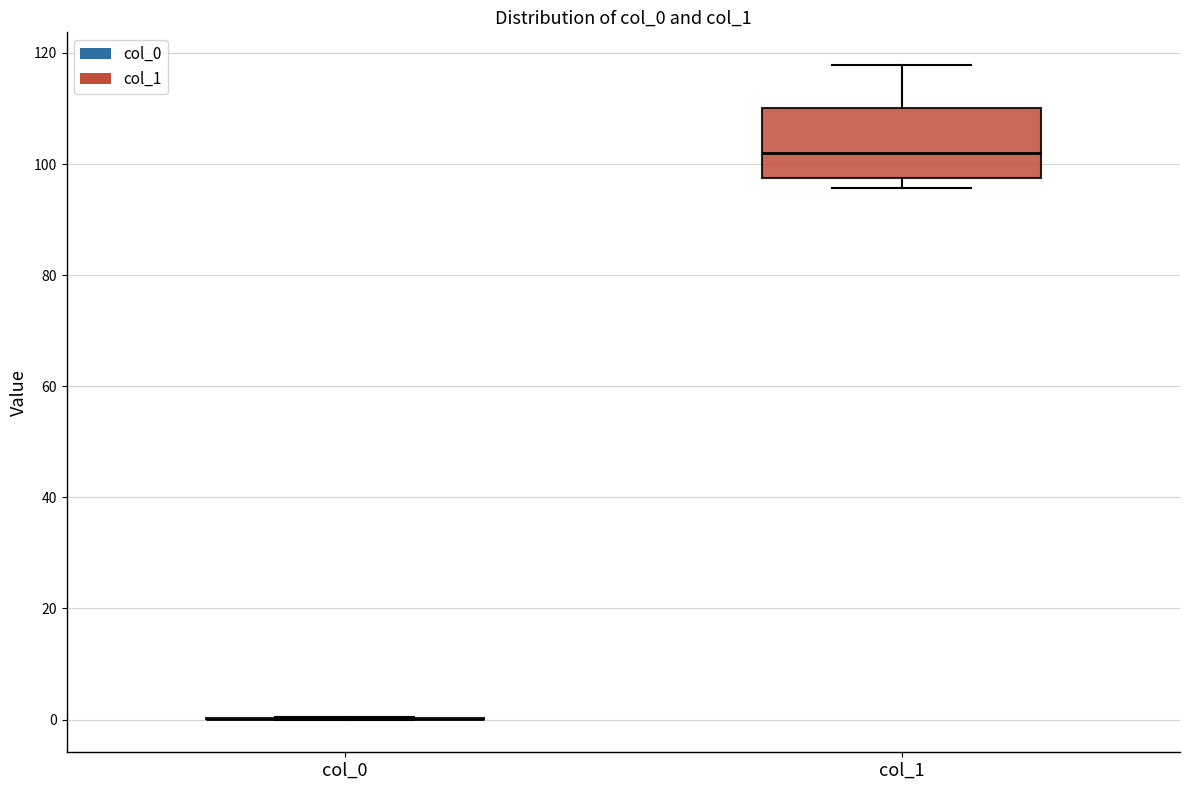

Reading left to right, read every box against the y-axis: the position of its median line, the range the box covers, and the ends of its whiskers. The values are not printed on the chart, so give them approximately, as read against the axis.

col_0: box collapsed to a line at 0, whiskers 0 to 0
col_1: median 102, box 98 to 110, whiskers 96 to 118